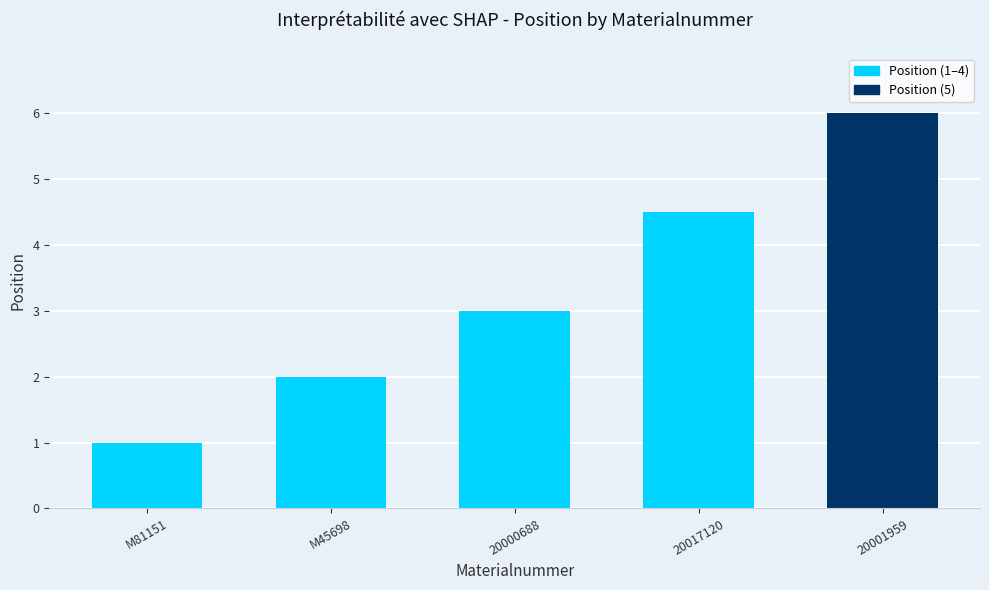

What is the value of the 1st bar from the left?

1.0